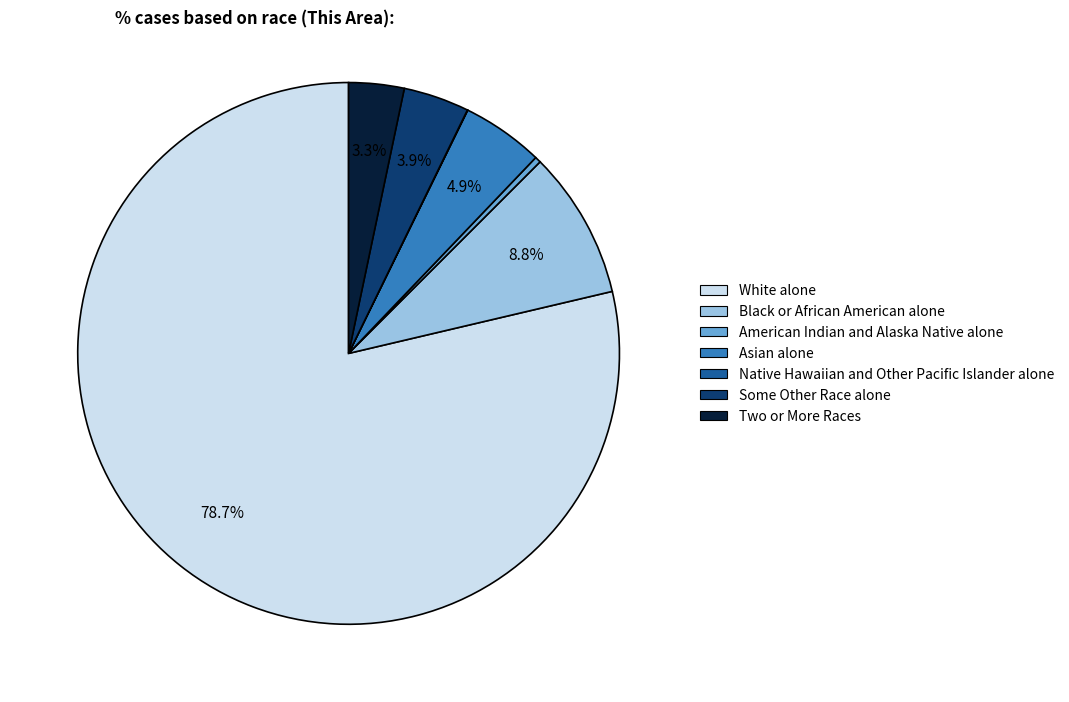

What is the ratio of the value at Two or More Races to the value at Some Other Race alone?

0.8